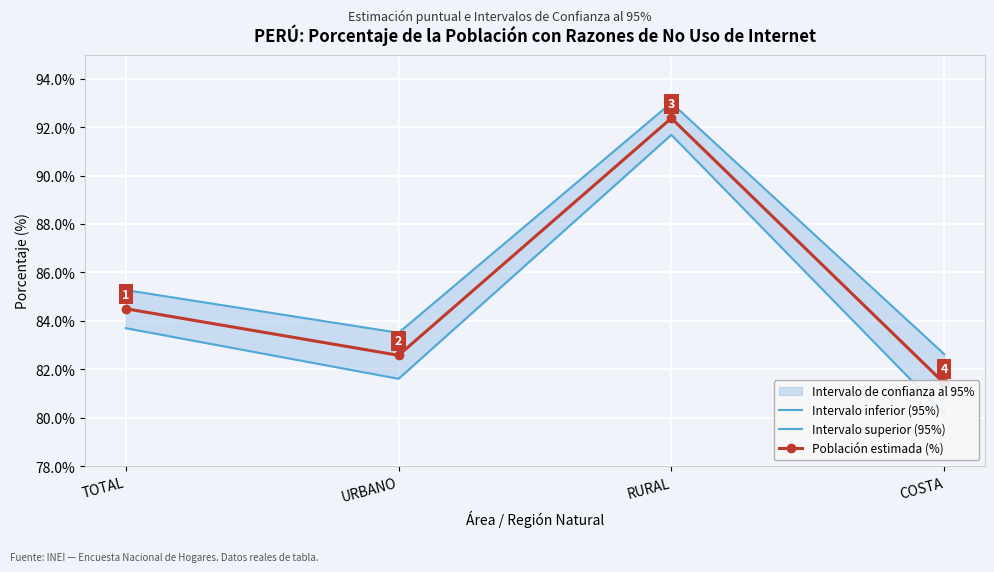

Rank the series at URBANO from lowest to highest value.

Intervalo inferior (95%), Población estimada (%), Intervalo superior (95%)